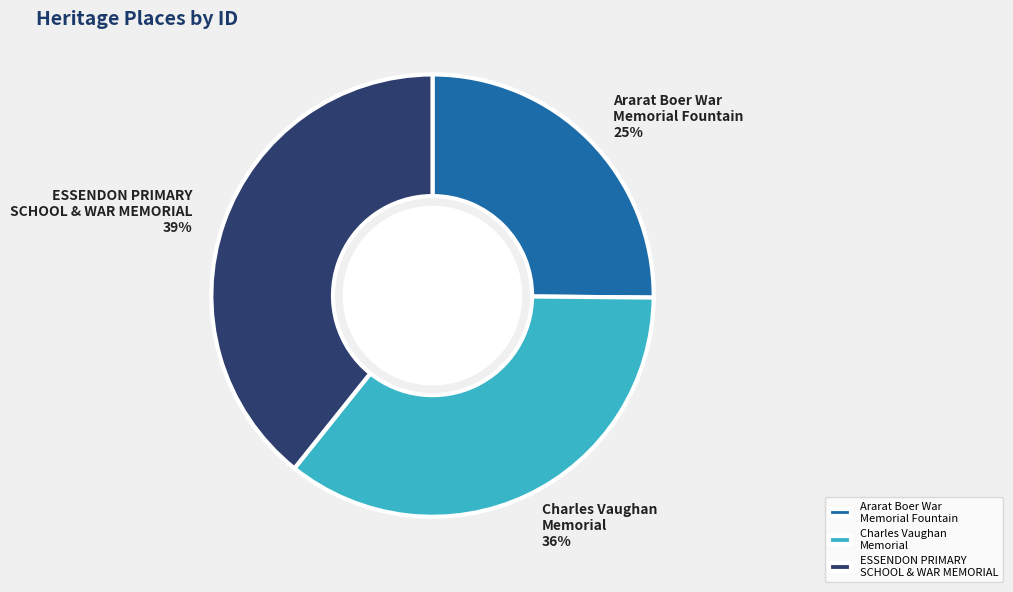

Which slice is the largest?

ESSENDON PRIMARY SCHOOL & WAR MEMORIAL